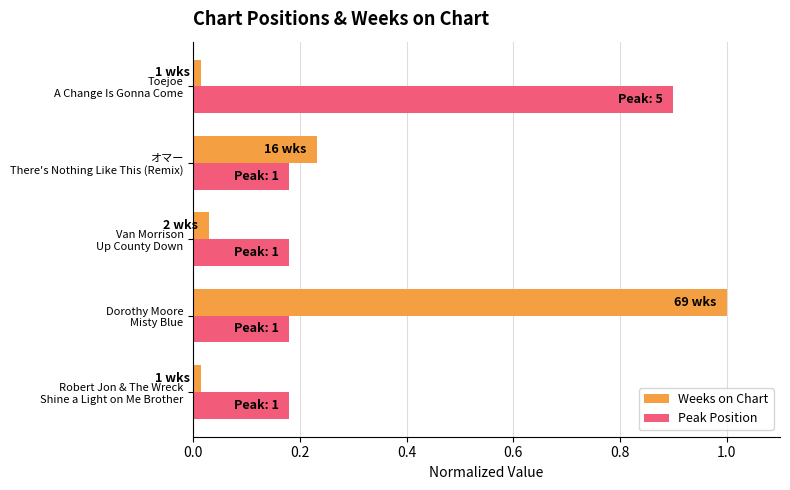

Which series has the widest spread of values?

Weeks on Chart